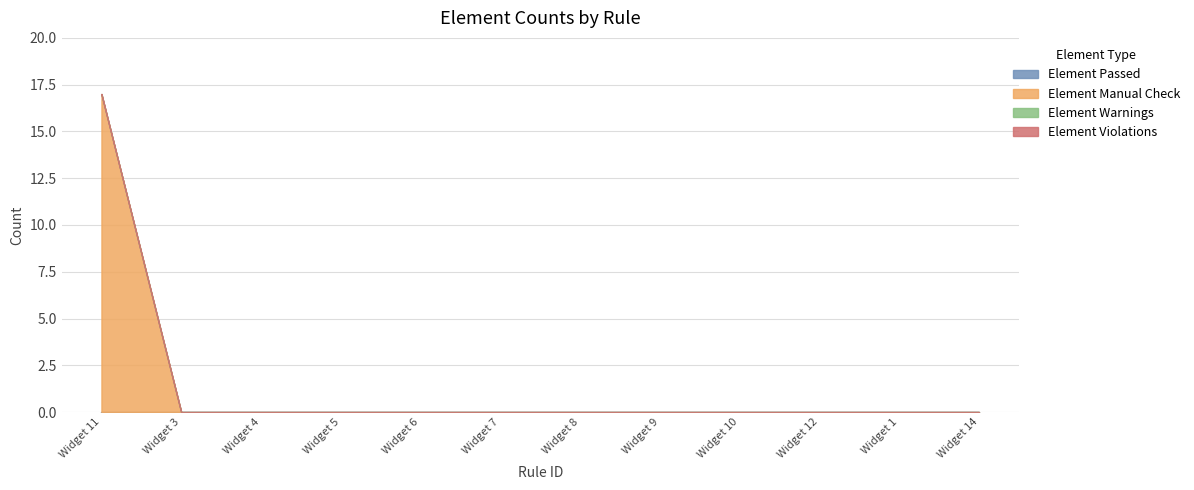

Reading left to right, what are all the values shown in this chart?

Element Passed: Widget 11=0	Widget 3=0	Widget 4=0	Widget 5=0	Widget 6=0	Widget 7=0	Widget 8=0	Widget 9=0	Widget 10=0	Widget 12=0	Widget 1=0	Widget 14=0
Element Manual Check: Widget 11=17	Widget 3=0	Widget 4=0	Widget 5=0	Widget 6=0	Widget 7=0	Widget 8=0	Widget 9=0	Widget 10=0	Widget 12=0	Widget 1=0	Widget 14=0
Element Warnings: Widget 11=0	Widget 3=0	Widget 4=0	Widget 5=0	Widget 6=0	Widget 7=0	Widget 8=0	Widget 9=0	Widget 10=0	Widget 12=0	Widget 1=0	Widget 14=0
Element Violations: Widget 11=0	Widget 3=0	Widget 4=0	Widget 5=0	Widget 6=0	Widget 7=0	Widget 8=0	Widget 9=0	Widget 10=0	Widget 12=0	Widget 1=0	Widget 14=0